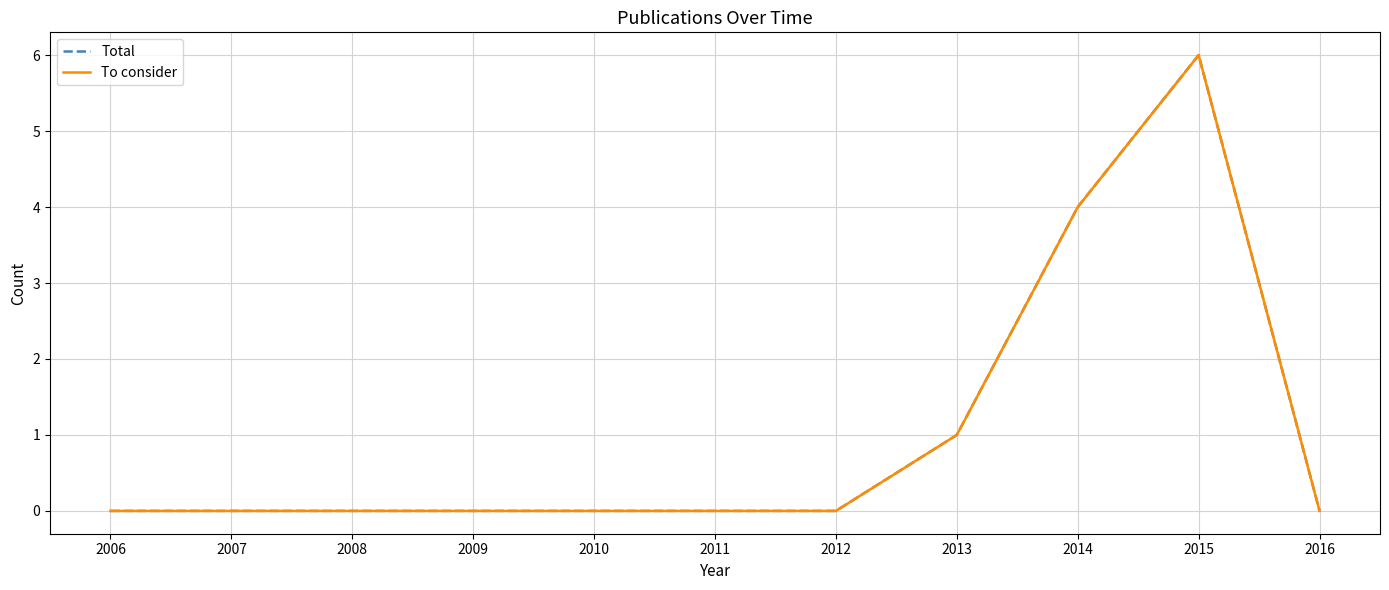

The Total series shows -3 at 2011. True or false?

False